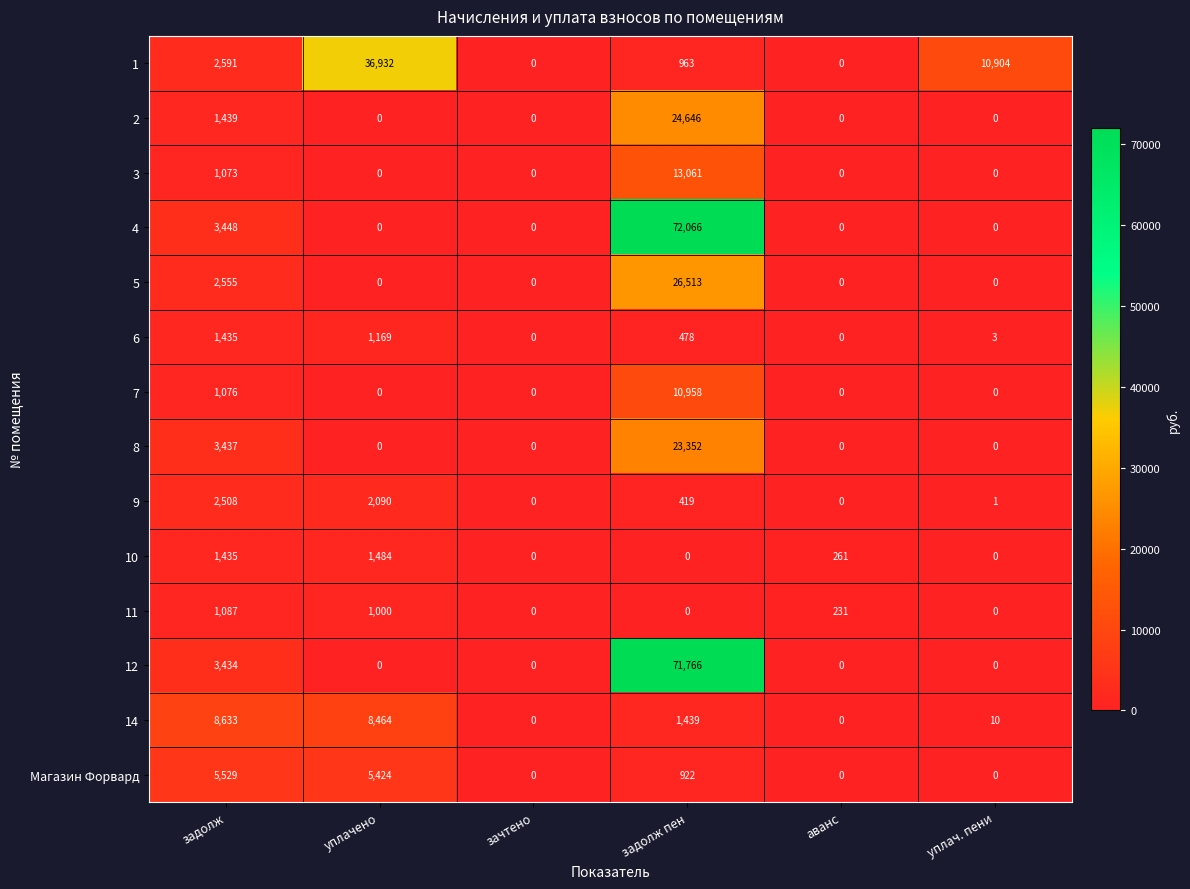

List the series in order of their peak value, lowest first.

11, 6, 10, 9, Магазин Форвард, 14, 7, 3, 8, 2, 5, 1, 12, 4